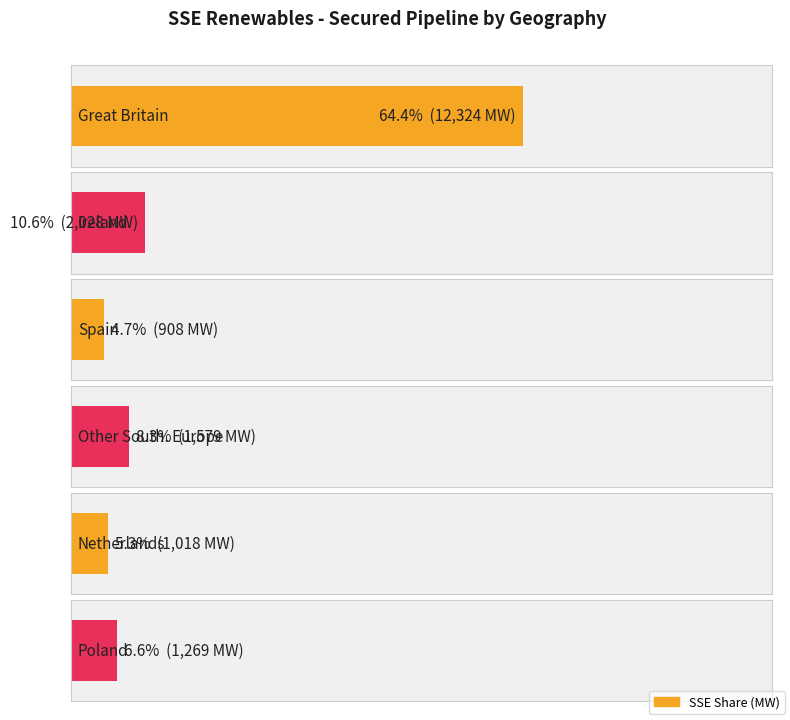

What is the maximum value shown in the chart?

12324